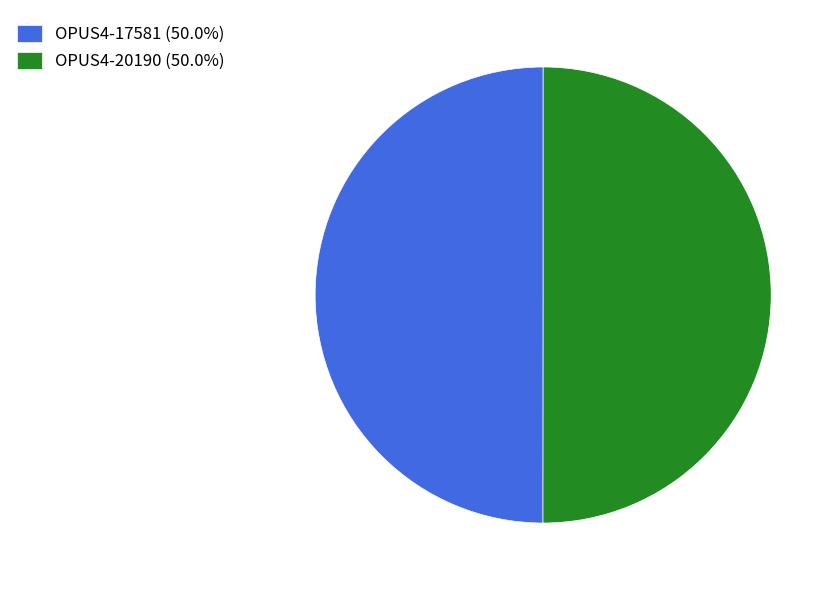

Approximately how many times larger is the value at OPUS4-17581 (50.0%) compared to OPUS4-20190 (50.0%)?

1.0